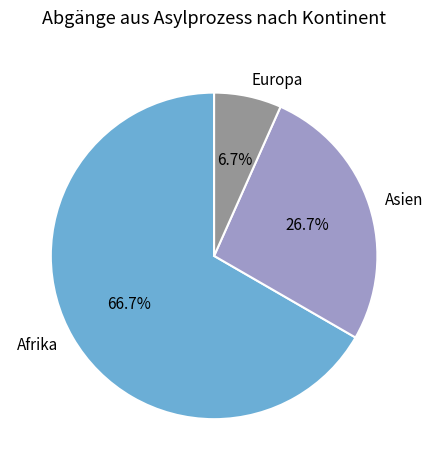

What is the total percentage of Afrika and Europa?

73.3%